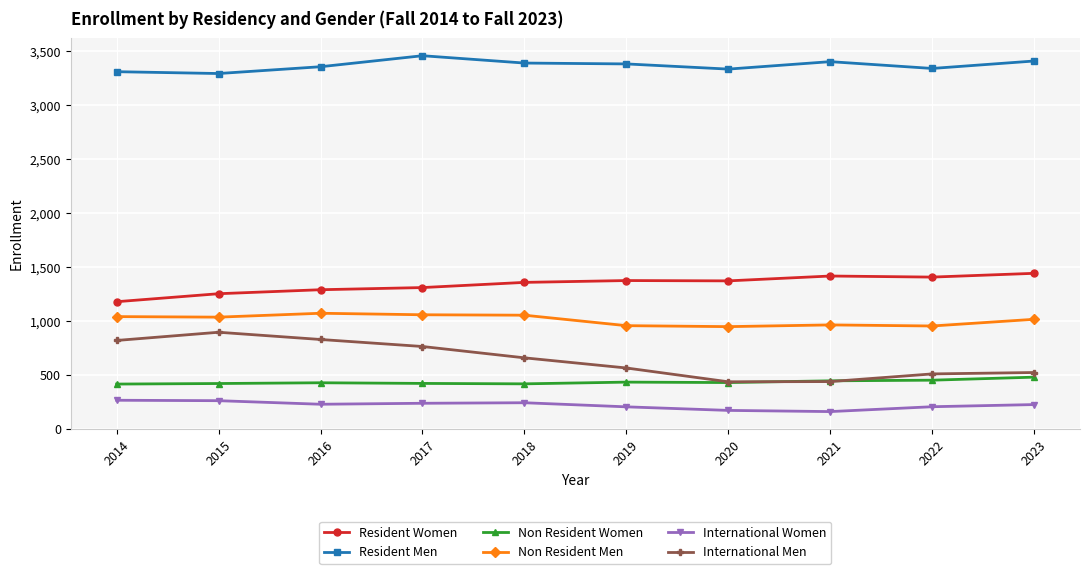

Does the chart display data point markers on the line(s)?

Yes